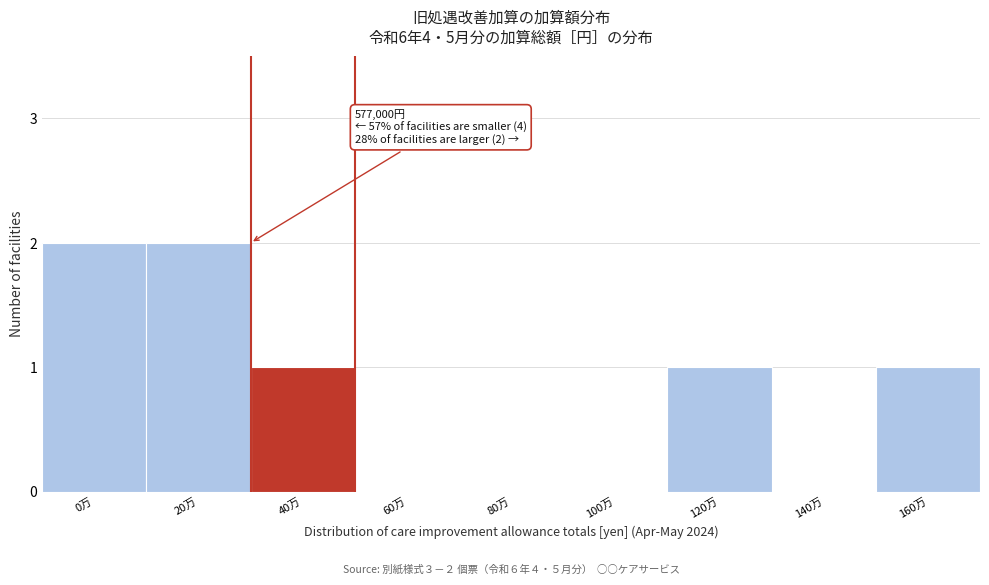

Reading right to left, what are all the values shown in this chart?

160万=1	140万=0	120万=1	100万=0	80万=0	60万=0	40万=1	20万=2	0万=2